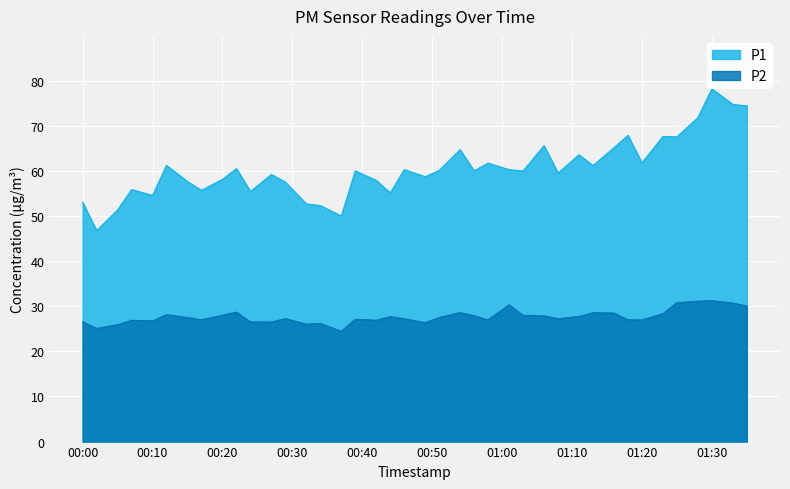

What is the minimum value shown in the chart?

24.4